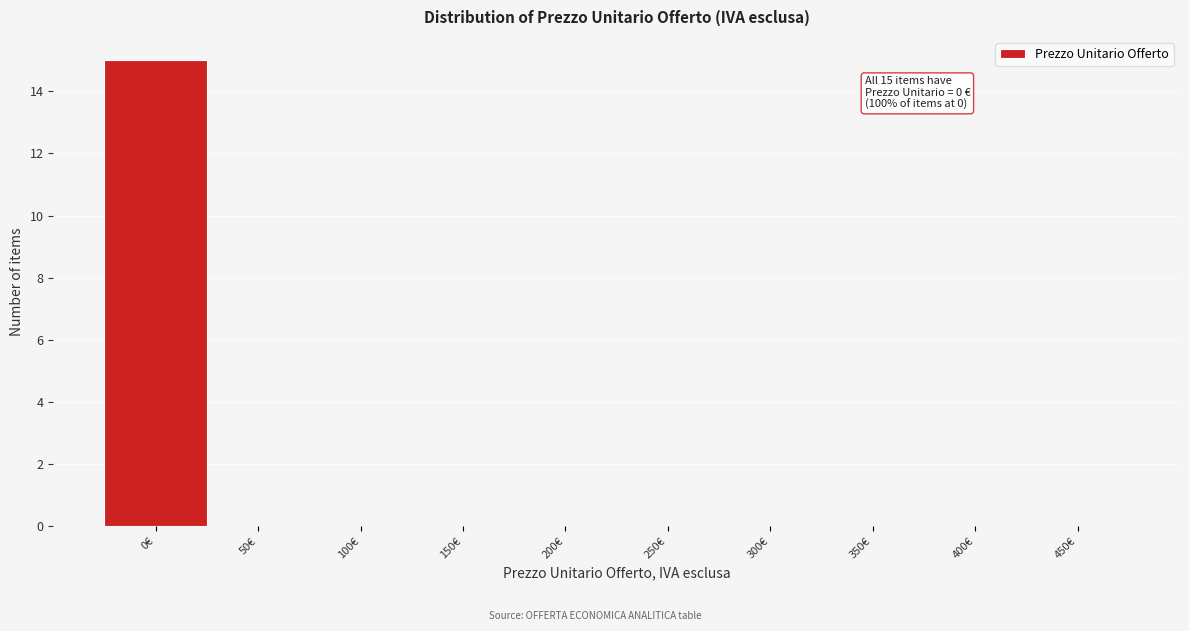

Reading left to right, what are all the values shown in this chart?

0€=15	50€=0	100€=0	150€=0	200€=0	250€=0	300€=0	350€=0	400€=0	450€=0